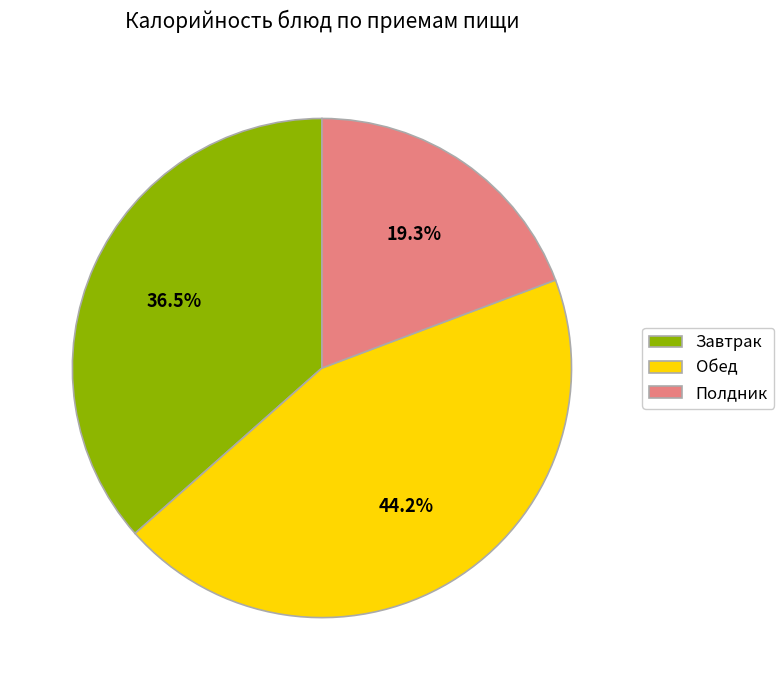

Approximately how many times larger is the value at Полдник compared to Обед?

0.4